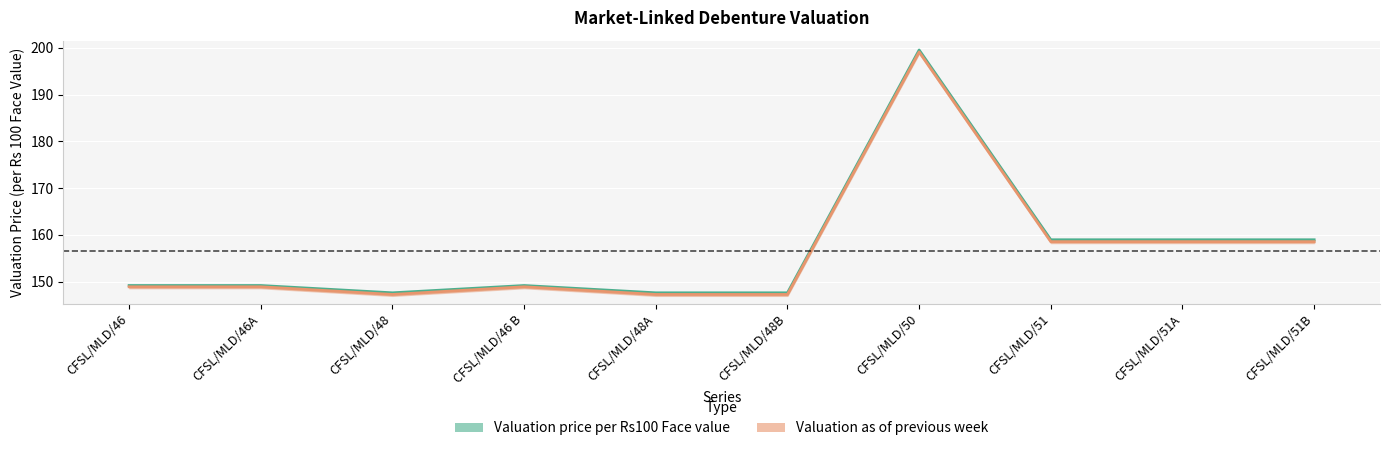

What are all the series names shown in the legend?

Valuation price per Rs100 Face value, Valuation as of previous week